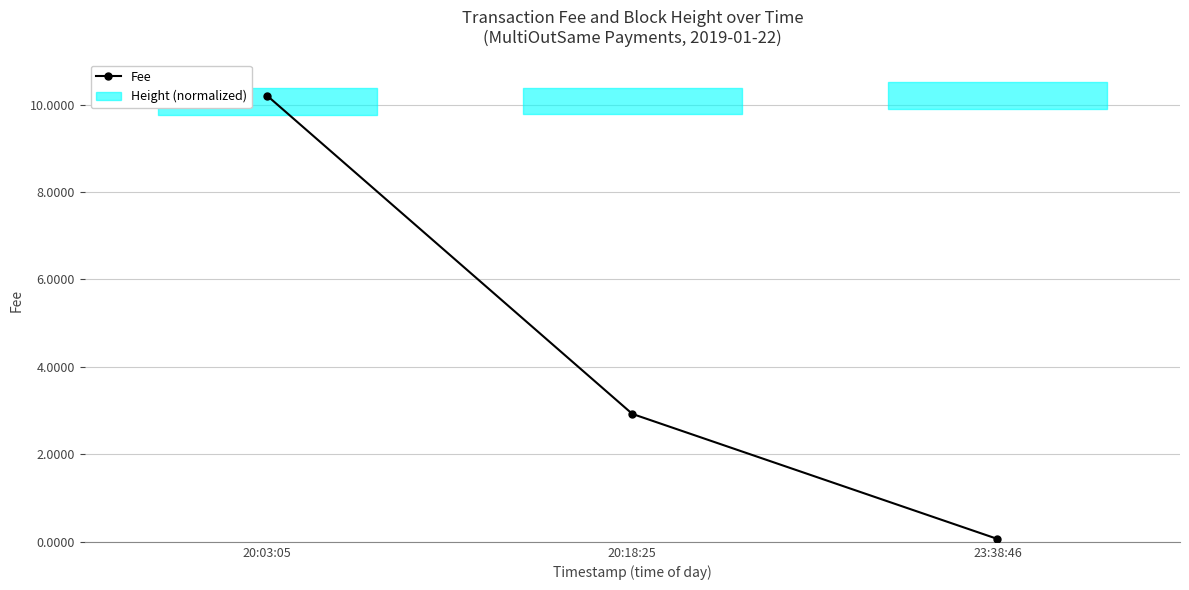

Reading right to left, extract all data points from this chart.

23:38:46=0.1	20:18:25=2.9	20:03:05=10.2